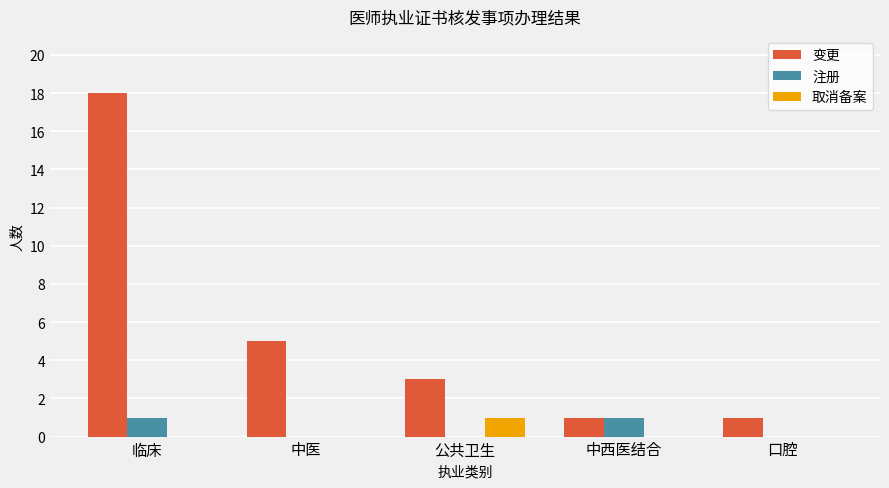

Which series has the largest total across all categories?

变更